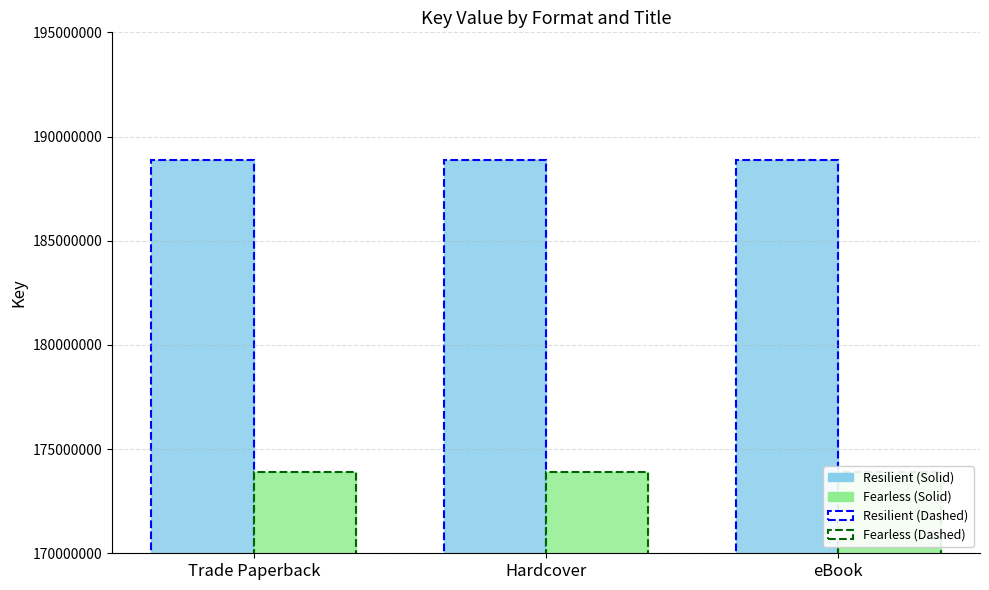

Which series has the largest total across all categories?

Resilient